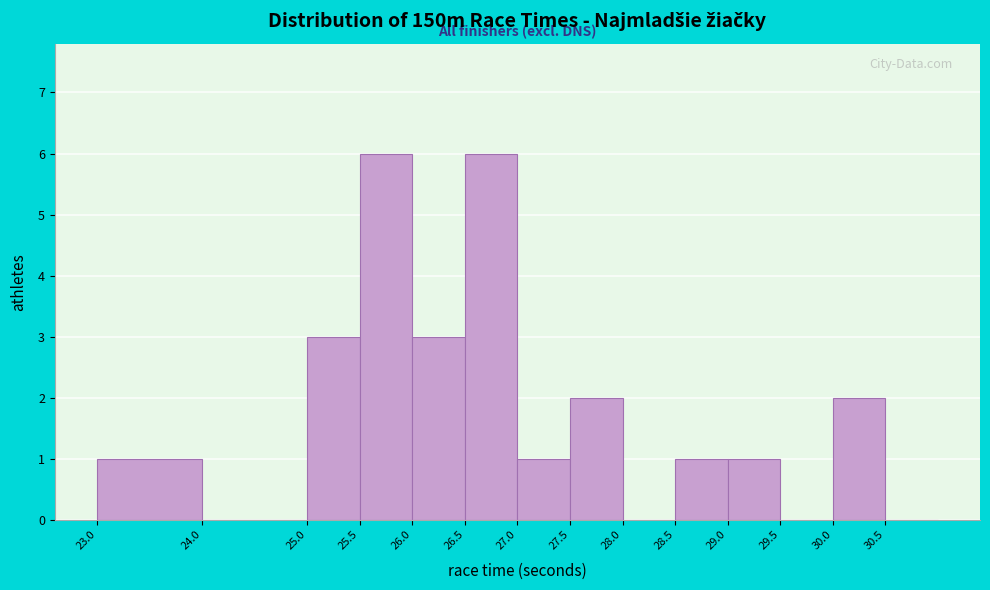

Reading left to right, transcribe this chart: for each bar, give the range it covers on the x-axis and its height. The values are not printed on the chart, so give them approximately, as read against the axis.

23.0 to 24.0: 1
24.0 to 25.0: 0
25.0 to 25.5: 3
25.5 to 26.0: 6
26.0 to 26.5: 3
26.5 to 27.0: 6
27.0 to 27.5: 1
27.5 to 28.0: 2
28.0 to 28.5: 0
28.5 to 29.0: 1
29.0 to 29.5: 1
29.5 to 30.0: 0
30.0 to 30.5: 2
30.5 to 31.0: 0